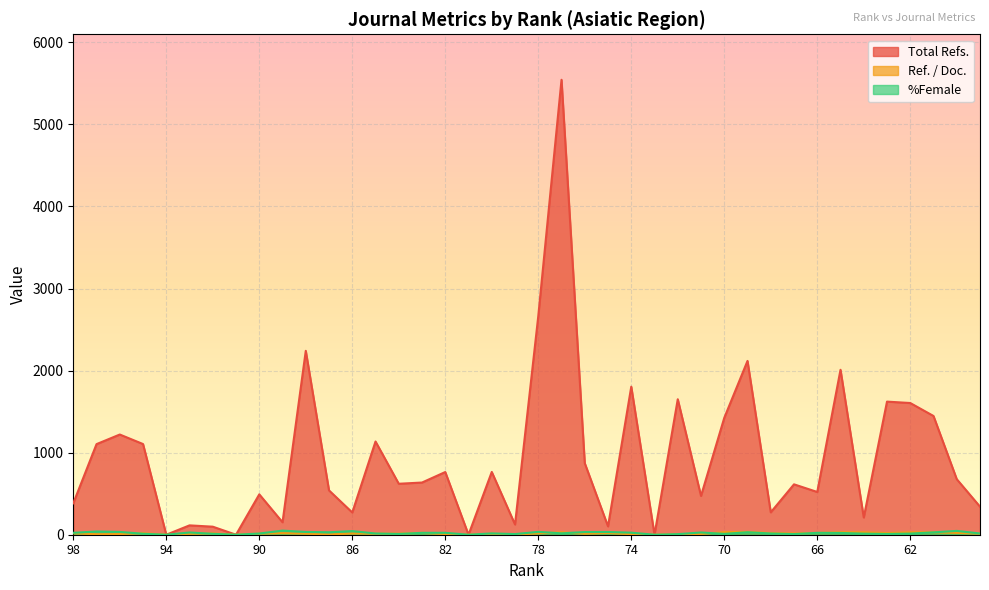

What is the approximate value of Ref. / Doc. at 79?

3.0